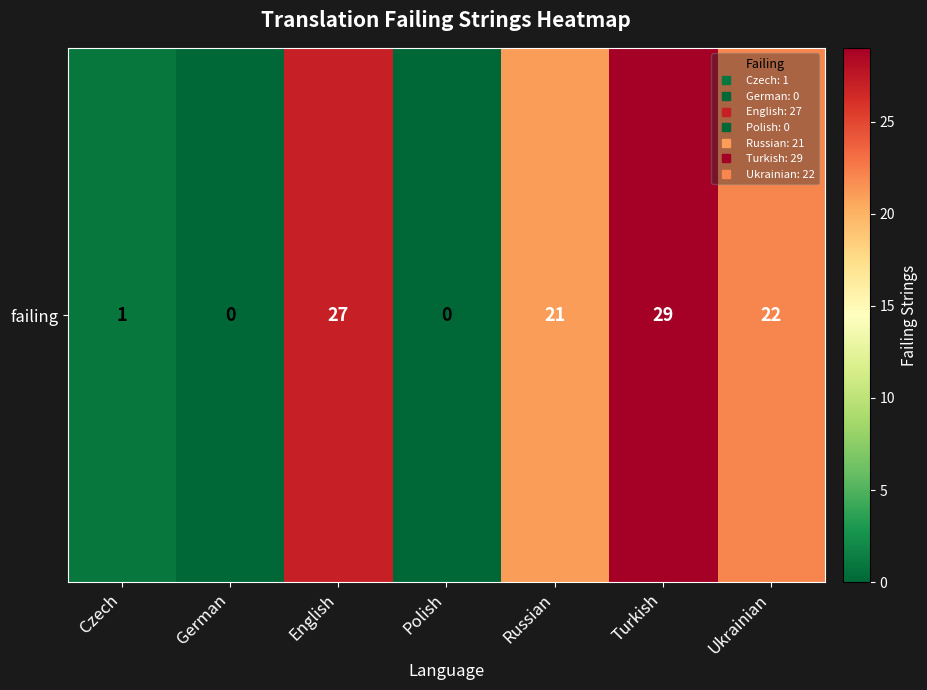

The chart shows a value of 13 at Ukrainian. True or false?

False